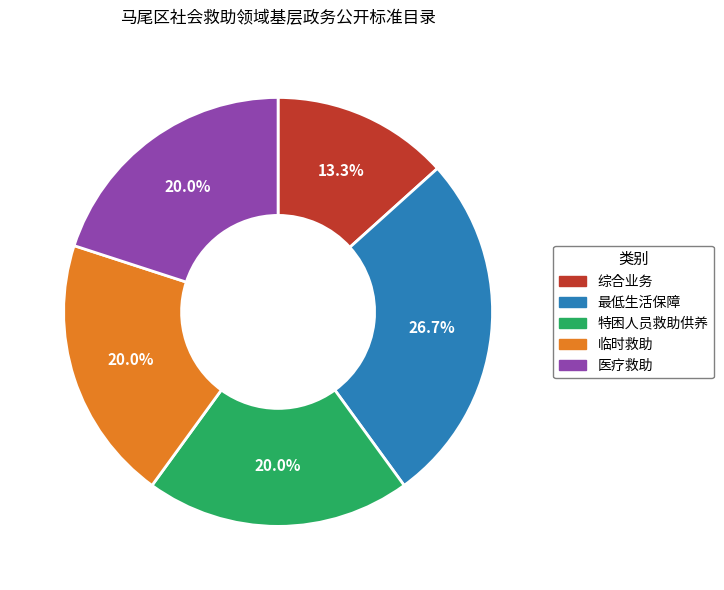

What is the largest slice in the pie chart?

最低生活保障